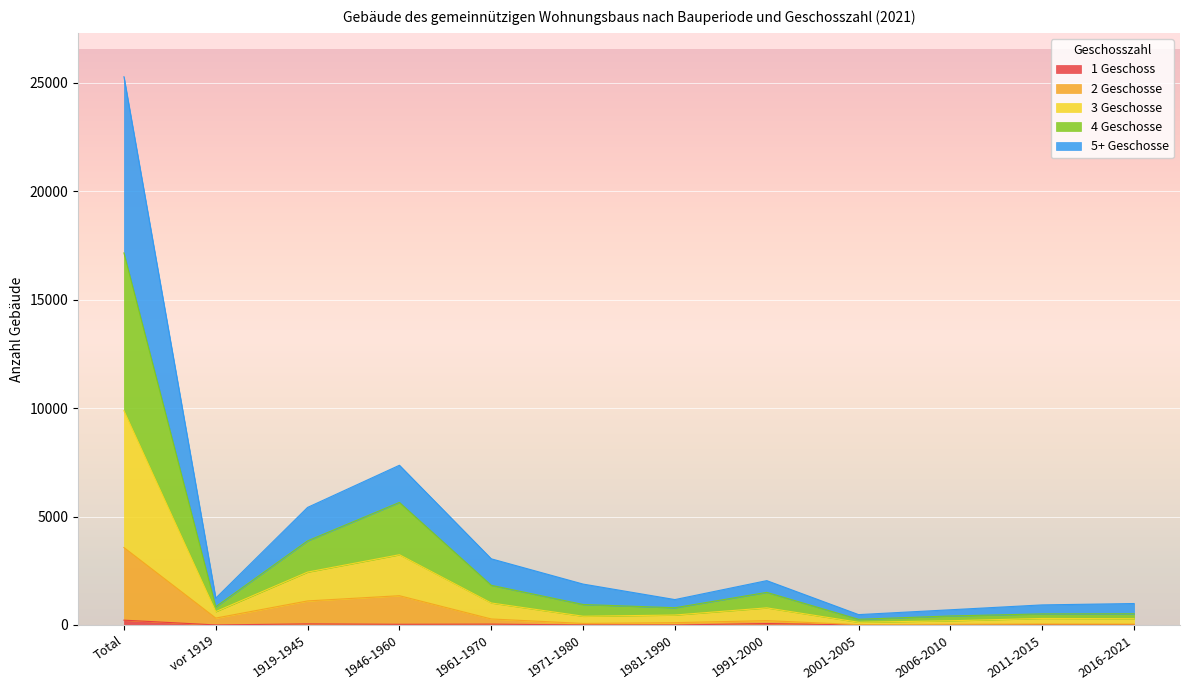

At which category is the sum across all series the highest?

Total